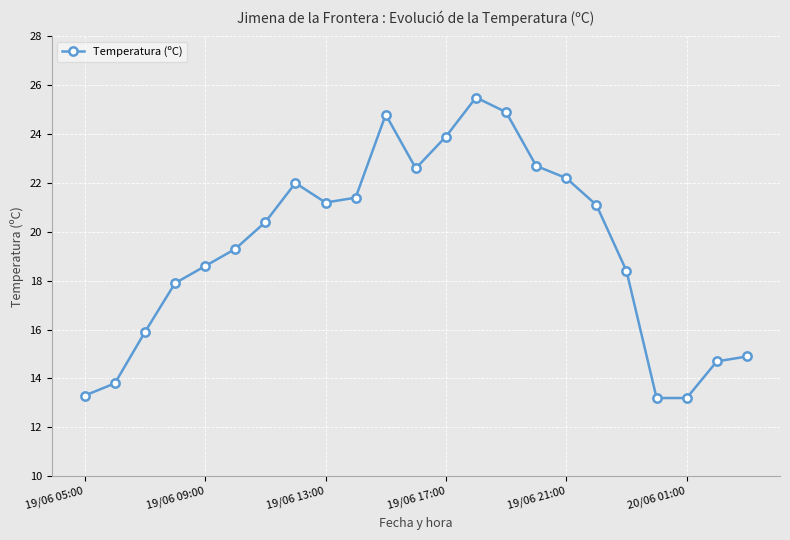

How many lines are shown in the chart?

1